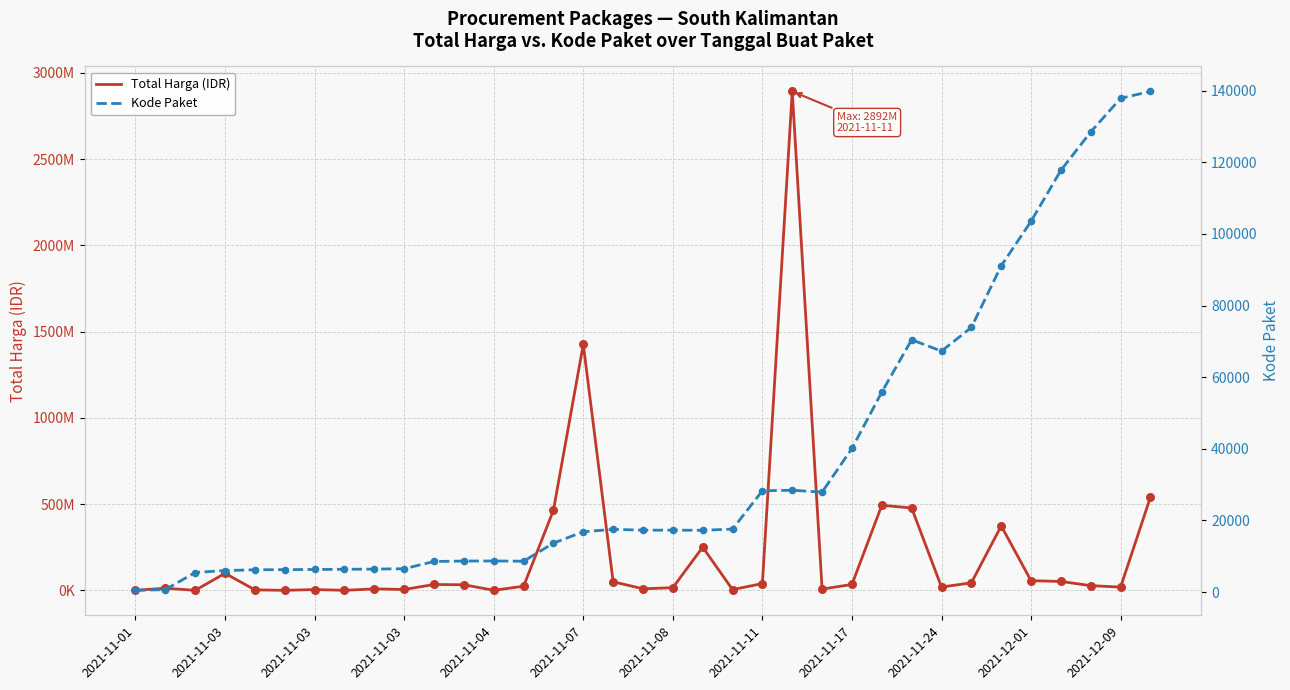

Which series has the widest spread of Y values?

Total Harga (IDR)